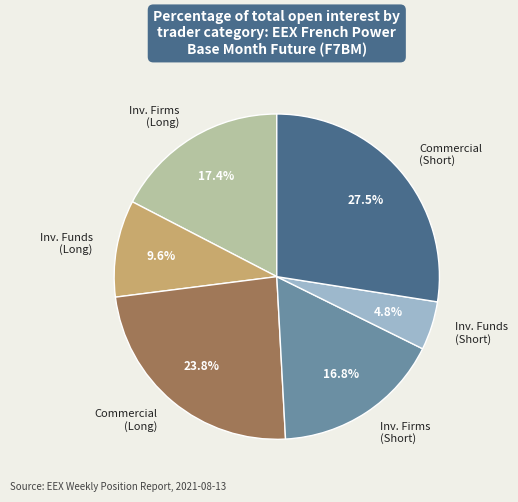

Between Inv. Funds (Short) and Inv. Firms (Long), which is larger?

Inv. Firms (Long)